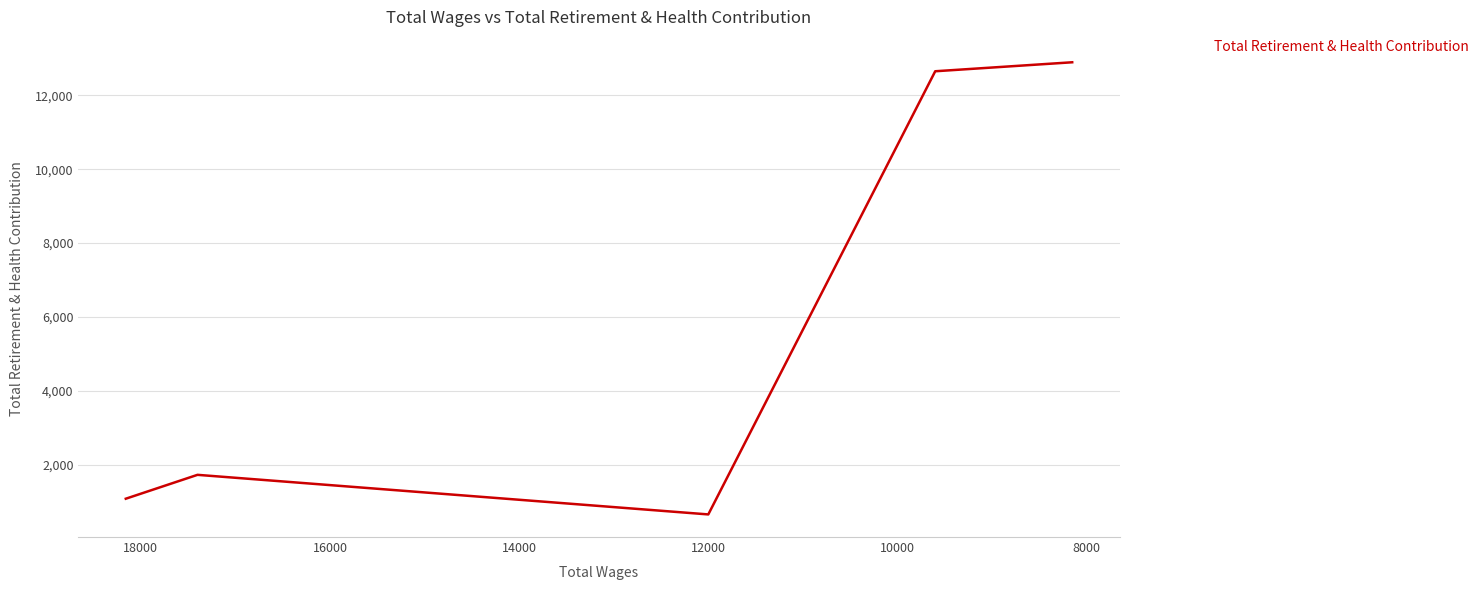

What is the sum of all values?

29019